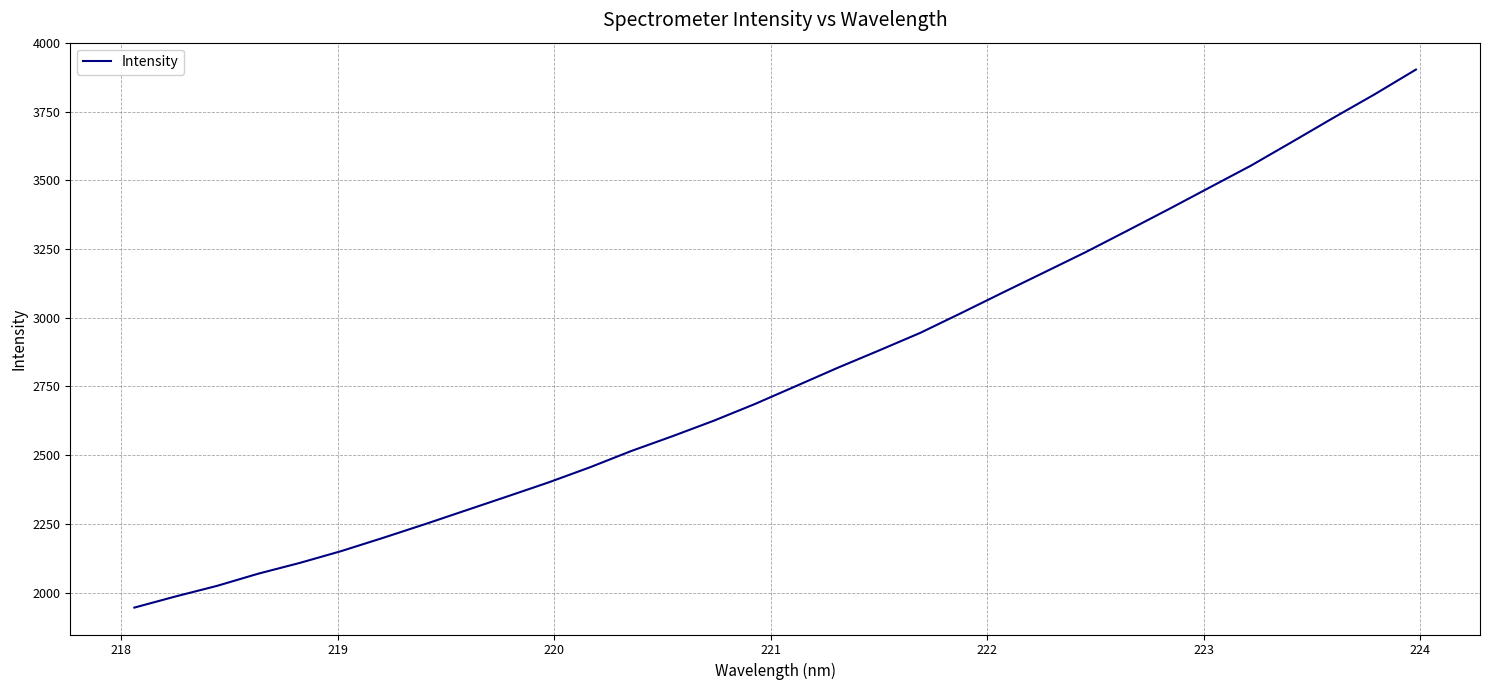

What is the minimum value shown in the chart?

1945.1